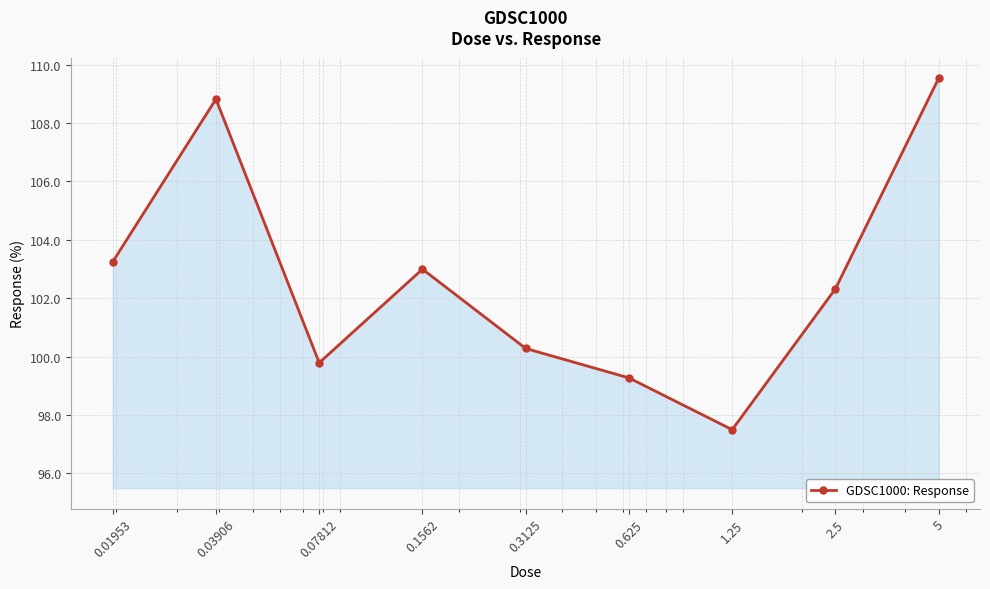

What is the value of the 1st point from the left?

103.2